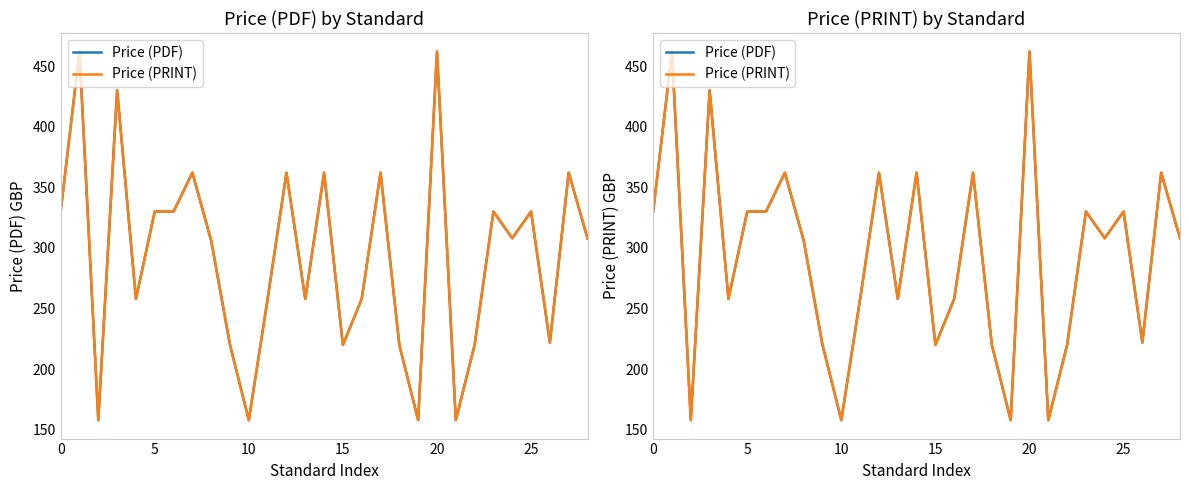

True or false: Price (PRINT) has more than 2 points higher than both neighbors.

True